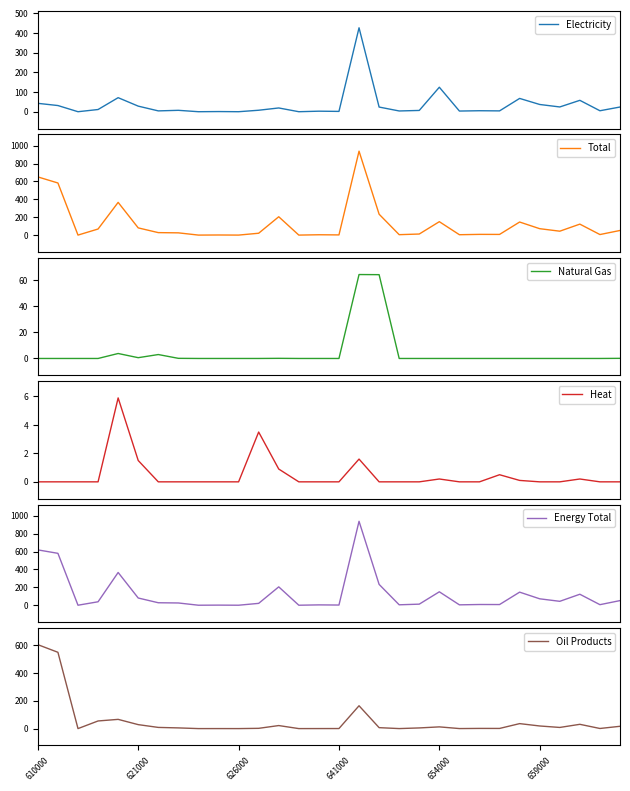

Does the chart have visible grid lines?

No